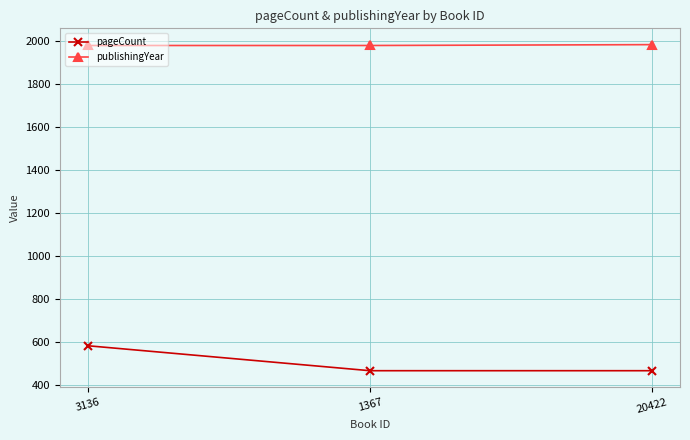

What is the label of the 1st point from the right?

20422